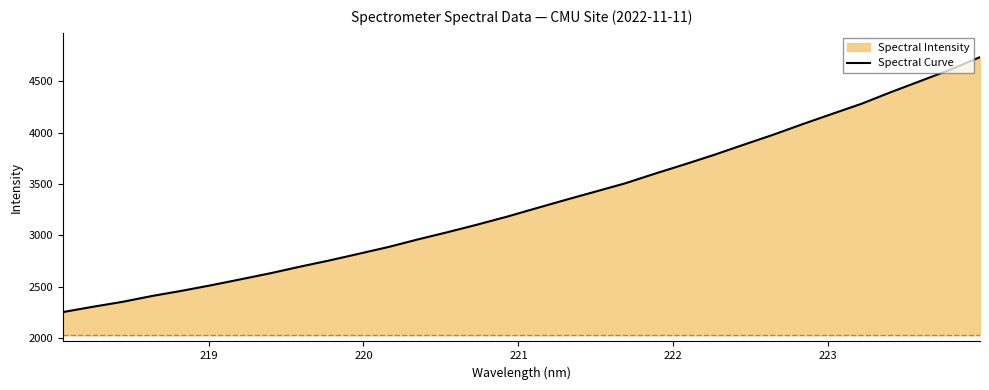

What is the minimum value shown in the chart?

2252.7